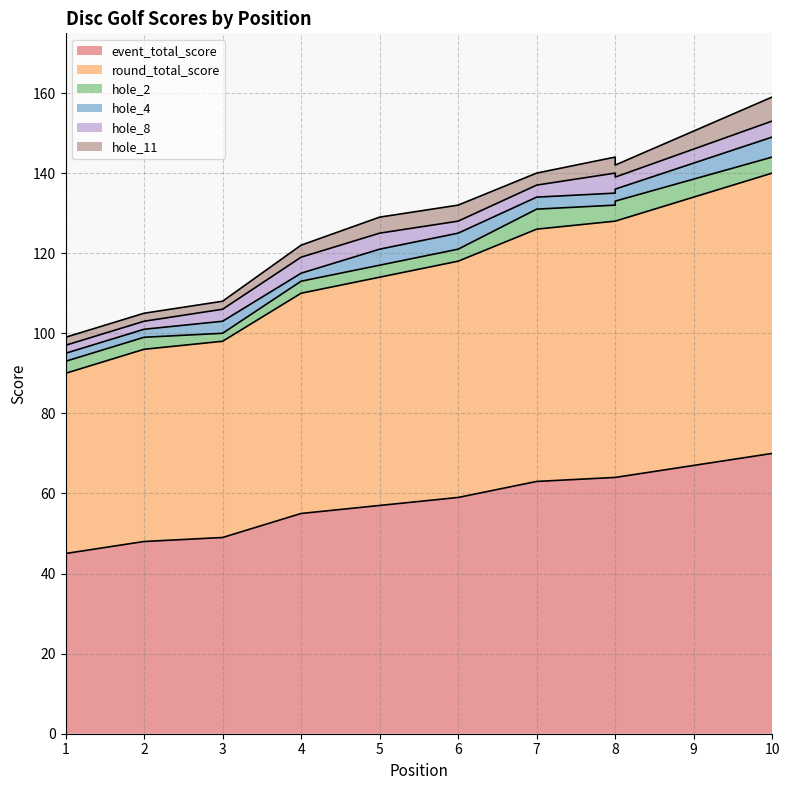

Rank the series by their maximum value, from highest to lowest.

event_total_score, round_total_score, hole_11, hole_2, hole_4, hole_8